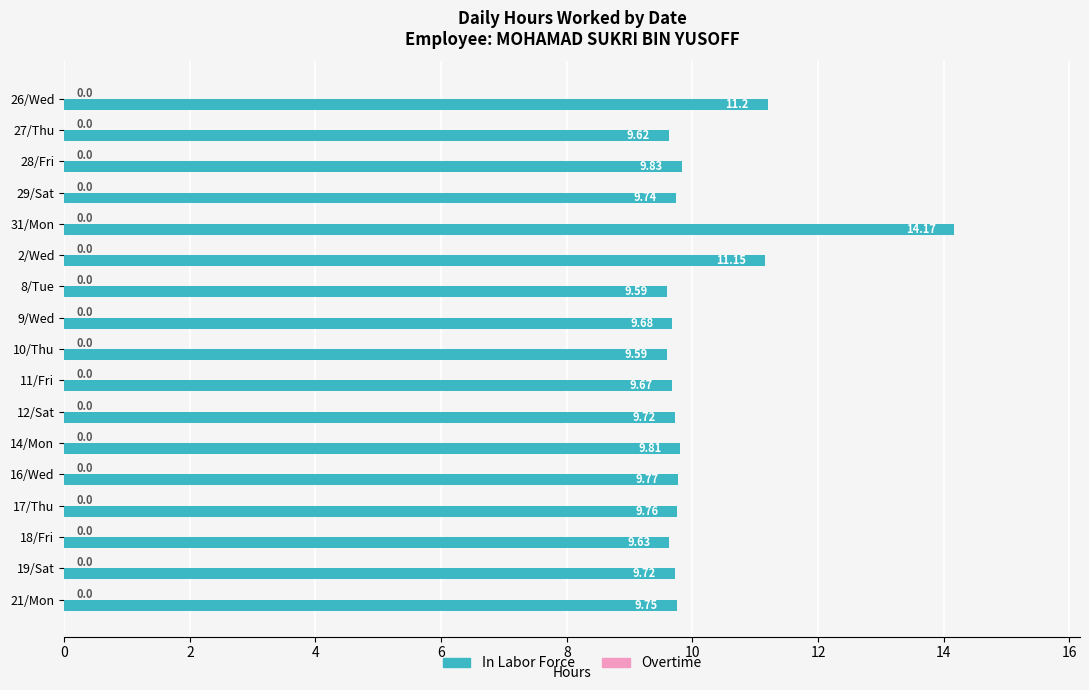

What is the difference between the maximum and second lowest values?

4.6